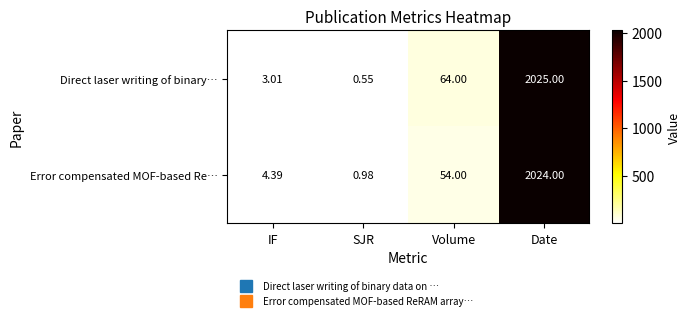

Which series changed the most between IF and Volume?

Direct laser writing of binary…